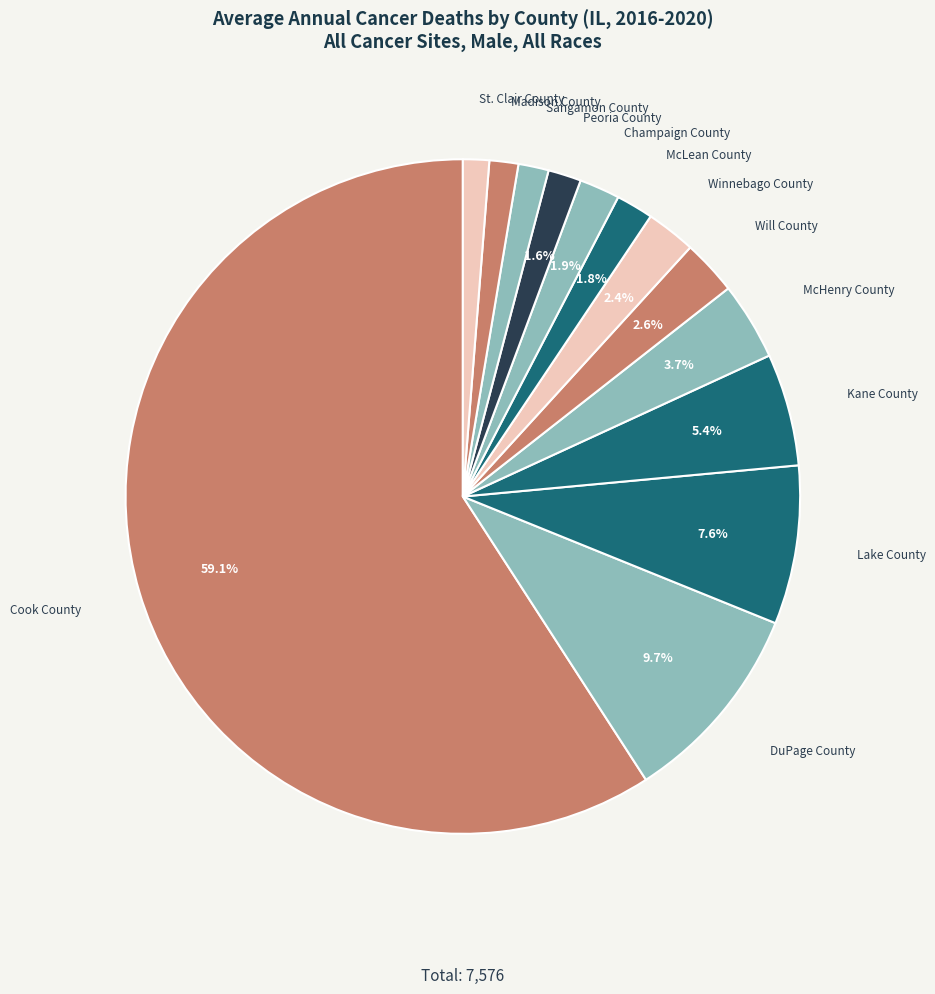

How much of the chart is everything except Champaign County?

98.1%